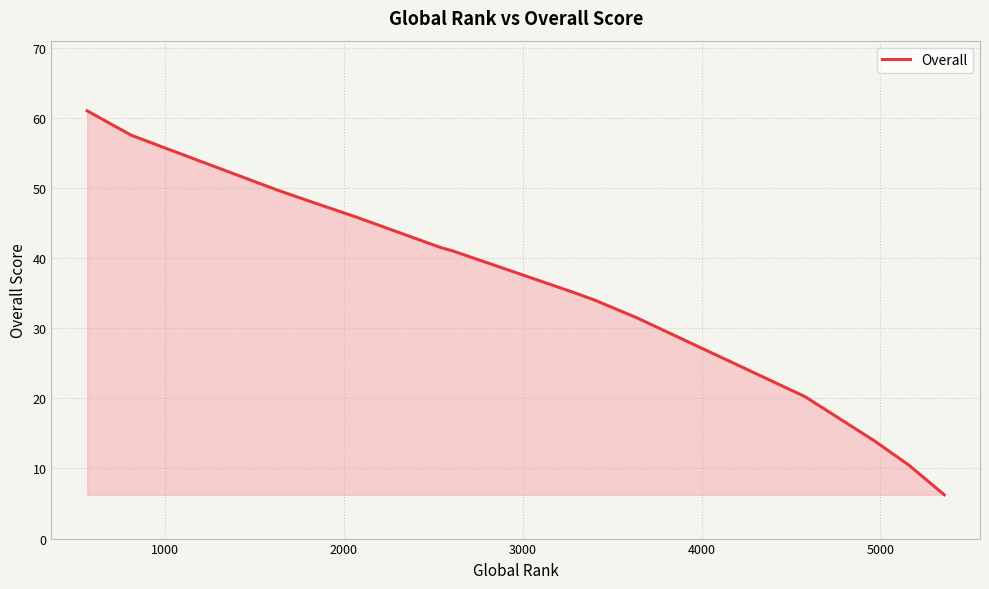

What is the maximum value shown in the chart?

61.0